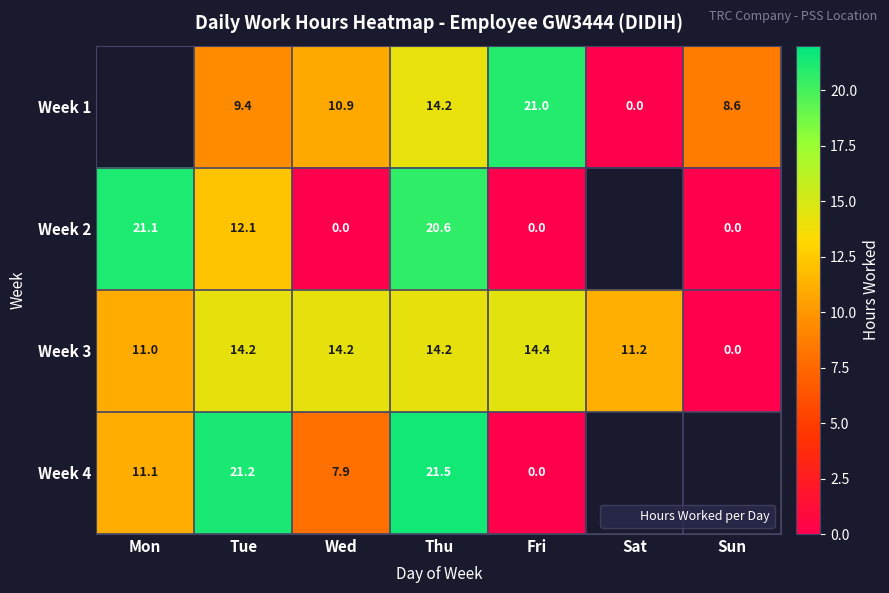

How many values in Week 3 are above zero?

6